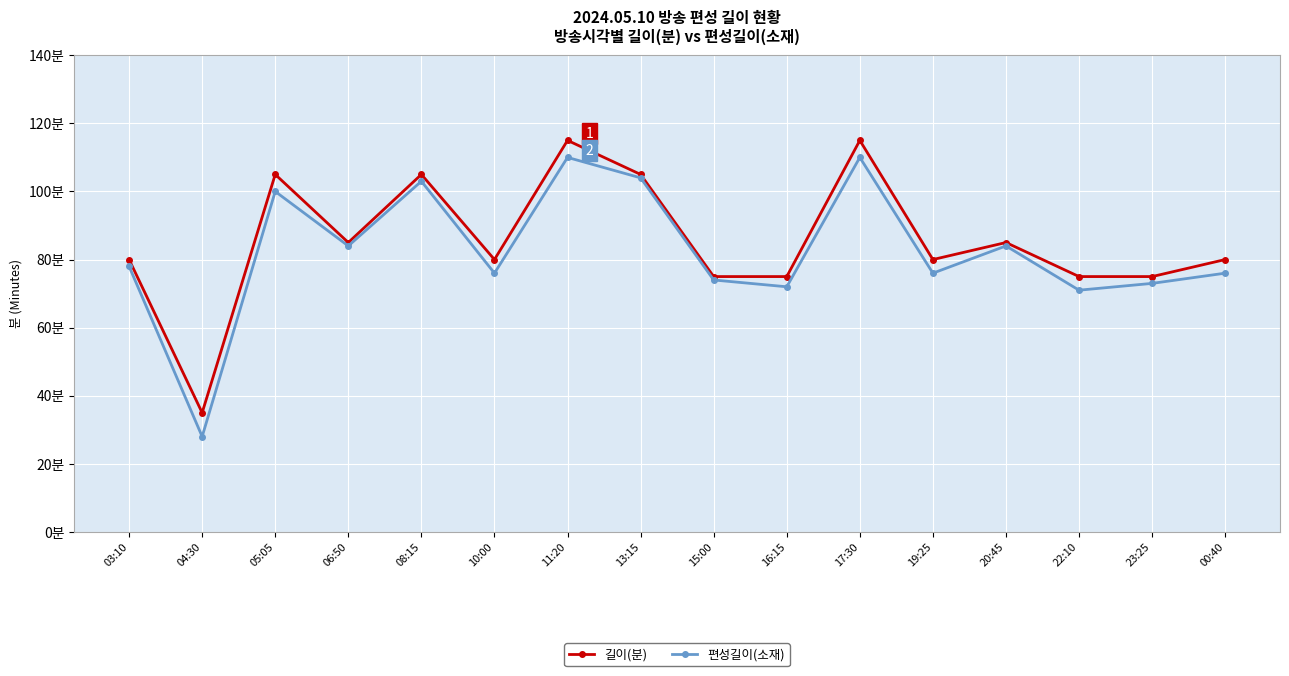

Rank the categories by 편성길이(소재) value from highest to lowest.

11:20, 17:30, 13:15, 08:15, 05:05, 06:50, 20:45, 03:10, 10:00, 19:25, 00:40, 15:00, 23:25, 16:15, 22:10, 04:30